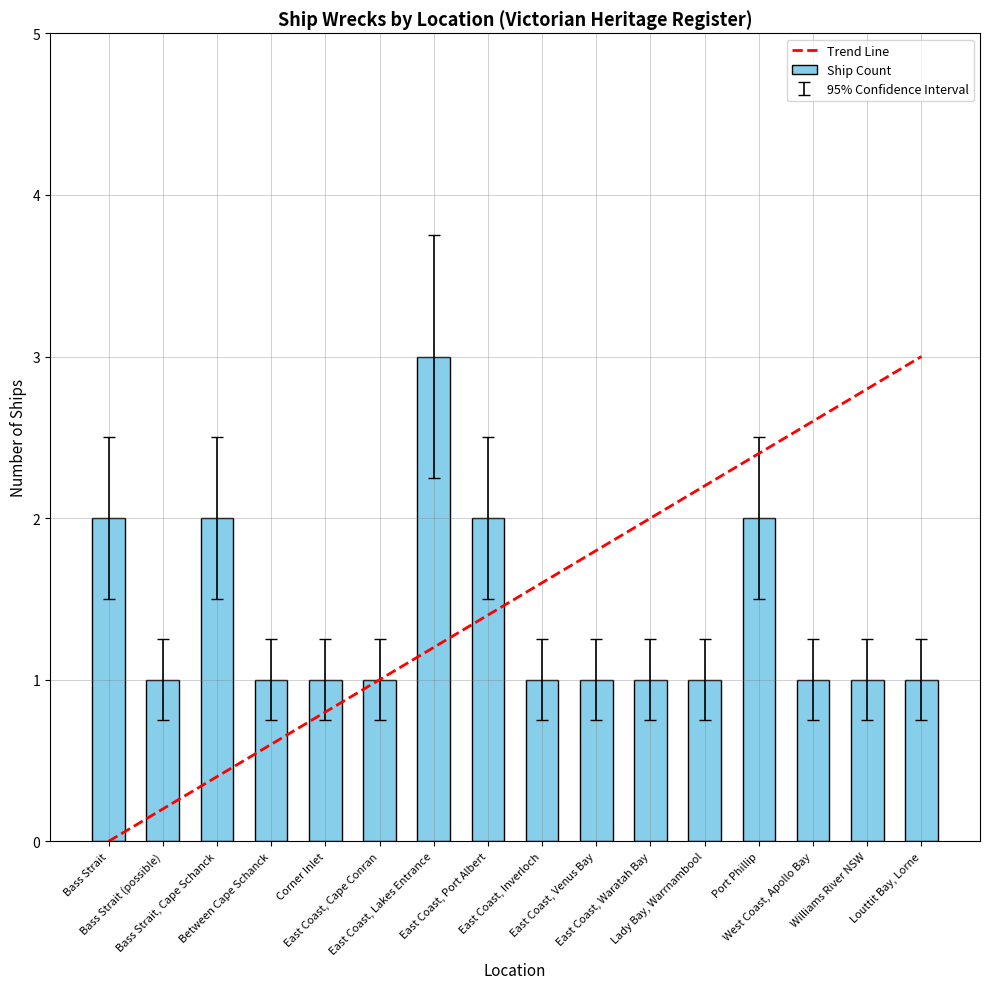

Approximately how many times larger is the value at East Coast, Venus Bay compared to Port Phillip?

0.5